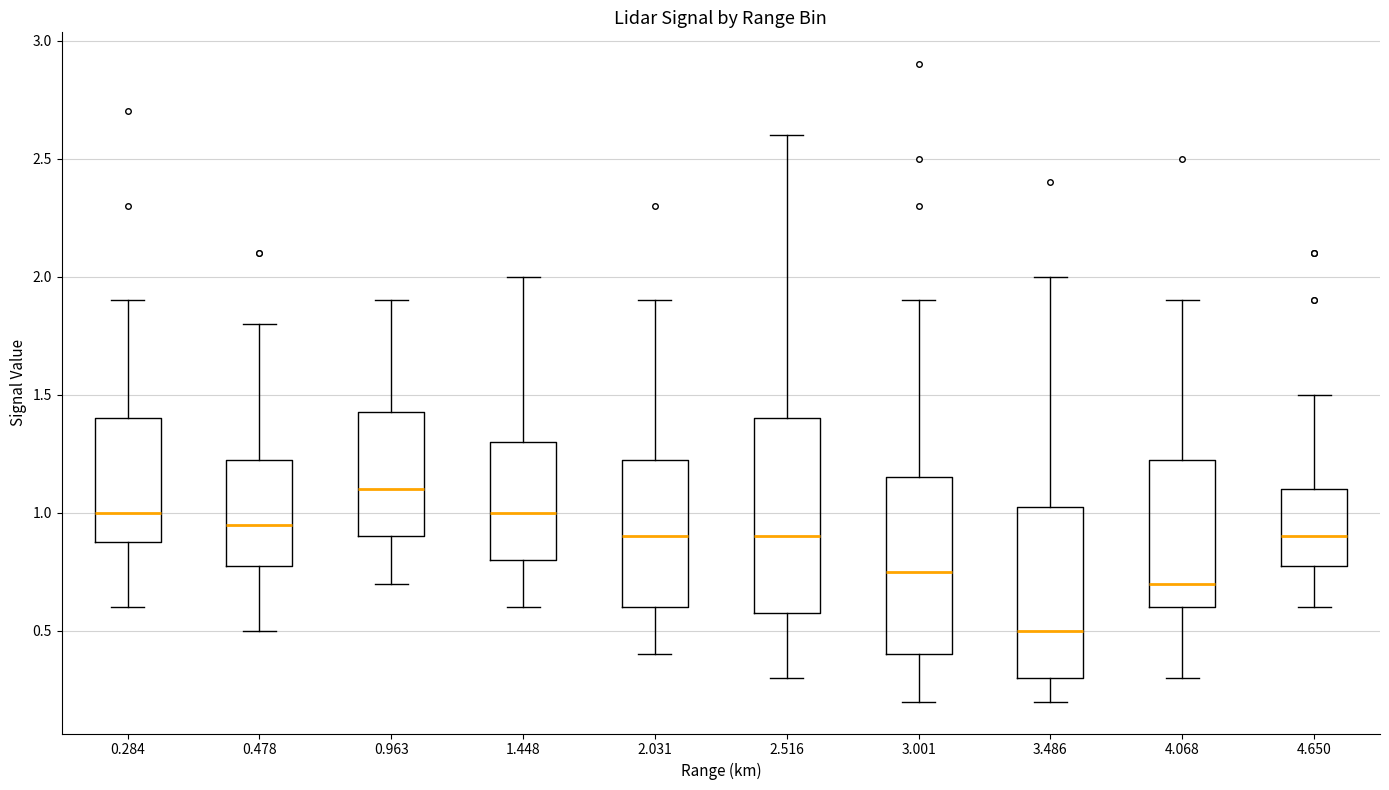

Reading left to right, read every box against the y-axis: the position of its median line, the range the box covers, and the ends of its whiskers. The values are not printed on the chart, so give them approximately, as read against the axis.

0.284: median 1.00, box 0.90 to 1.40, whiskers 0.60 to 1.90
0.478: median 0.95, box 0.80 to 1.25, whiskers 0.50 to 1.80
0.963: median 1.10, box 0.90 to 1.45, whiskers 0.70 to 1.90
1.448: median 1.00, box 0.80 to 1.30, whiskers 0.60 to 2.00
2.031: median 0.90, box 0.60 to 1.25, whiskers 0.40 to 1.90
2.516: median 0.90, box 0.60 to 1.40, whiskers 0.30 to 2.60
3.001: median 0.75, box 0.40 to 1.15, whiskers 0.20 to 1.90
3.486: median 0.50, box 0.30 to 1.05, whiskers 0.20 to 2.00
4.068: median 0.70, box 0.60 to 1.25, whiskers 0.30 to 1.90
4.650: median 0.90, box 0.80 to 1.10, whiskers 0.60 to 1.50